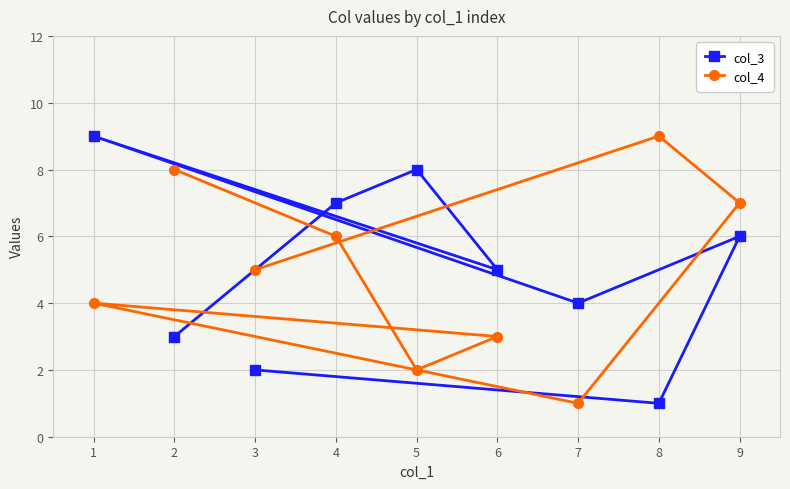

Reading left to right, list all the values displayed in this chart.

col_3: 1=9	2=3	3=2	4=7	5=8	6=5	7=4	8=1	9=6
col_4: 1=4	2=8	3=5	4=6	5=2	6=3	7=1	8=9	9=7